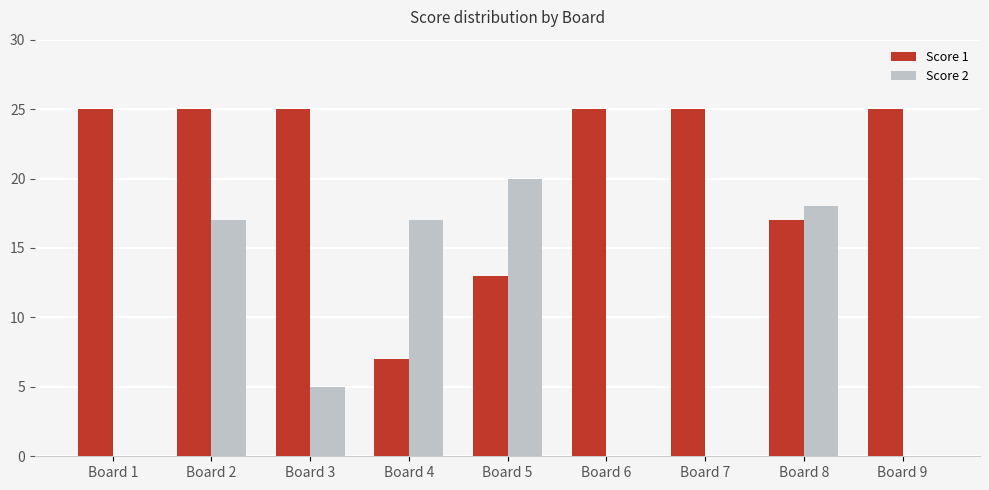

Reading left to right, list all the values displayed in this chart.

Score 1: 25	25	25	7	13	25	25	17	25
Score 2: 0	17	5	17	20	0	0	18	0